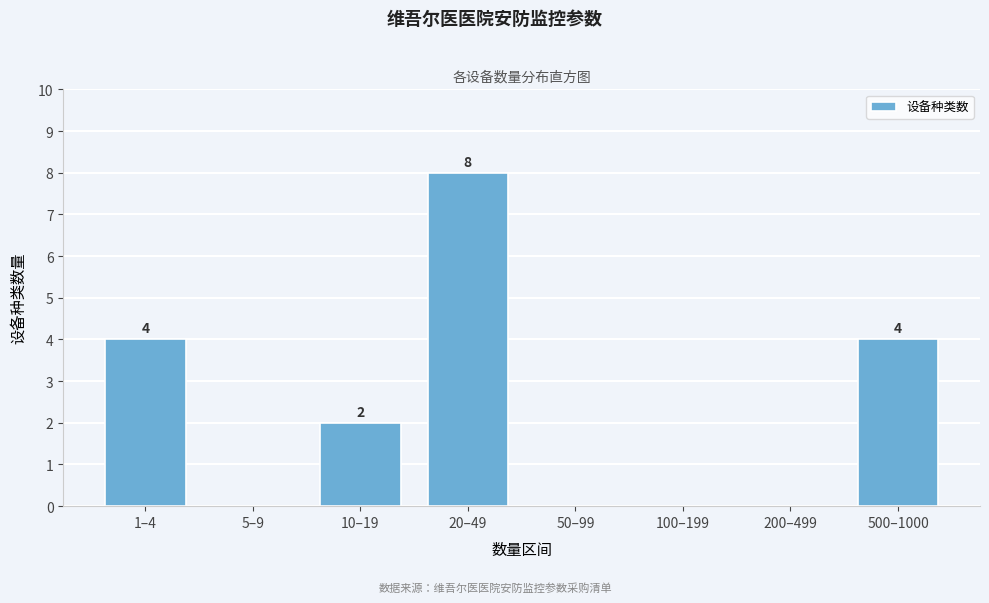

Reading left to right, list all the values displayed in this chart.

1–4=4	5–9=0	10–19=2	20–49=8	50–99=0	100–199=0	200–499=0	500–1000=4